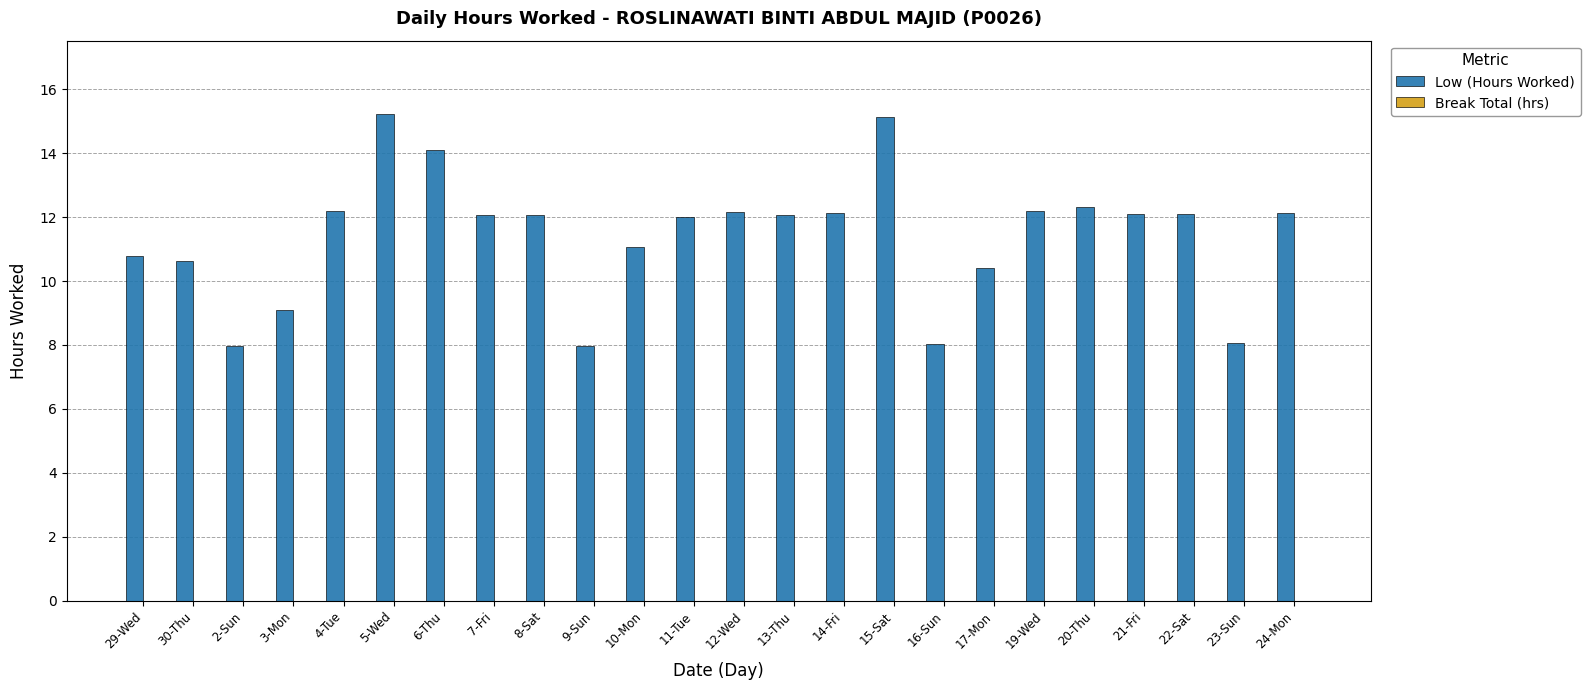

What is the minimum value shown in the chart?

8.0